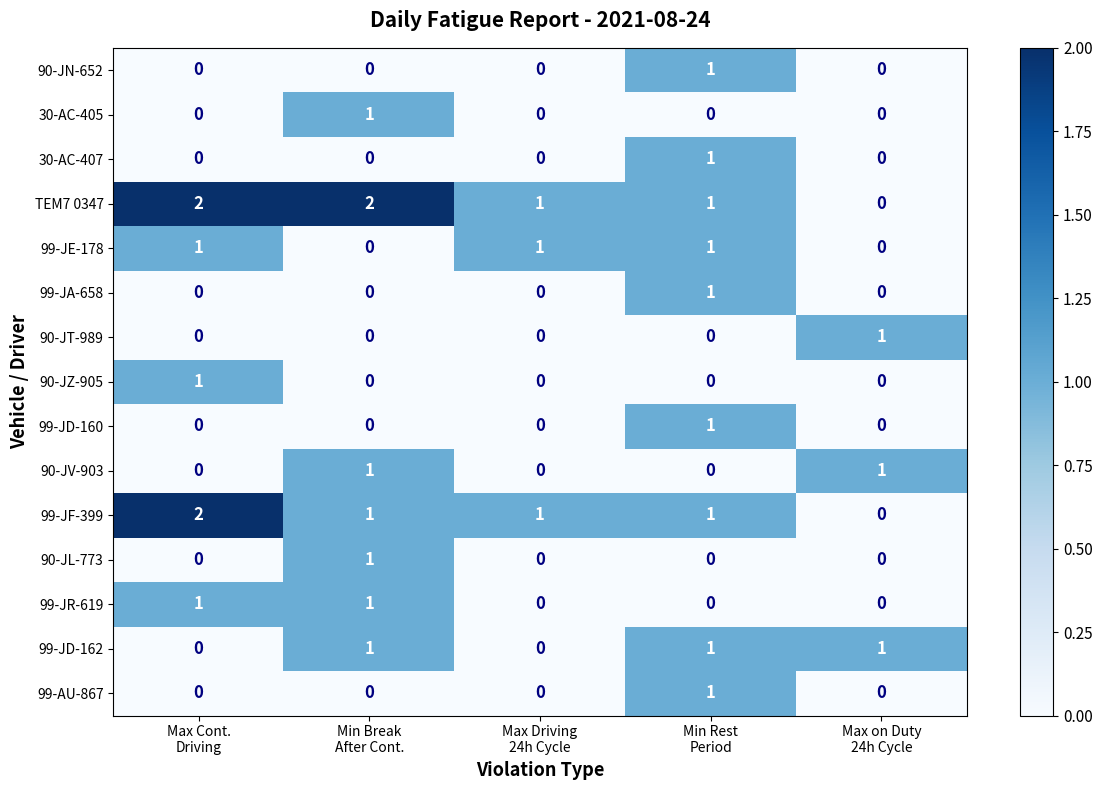

How many 30-AC-405 values are between 0 and 1?

5